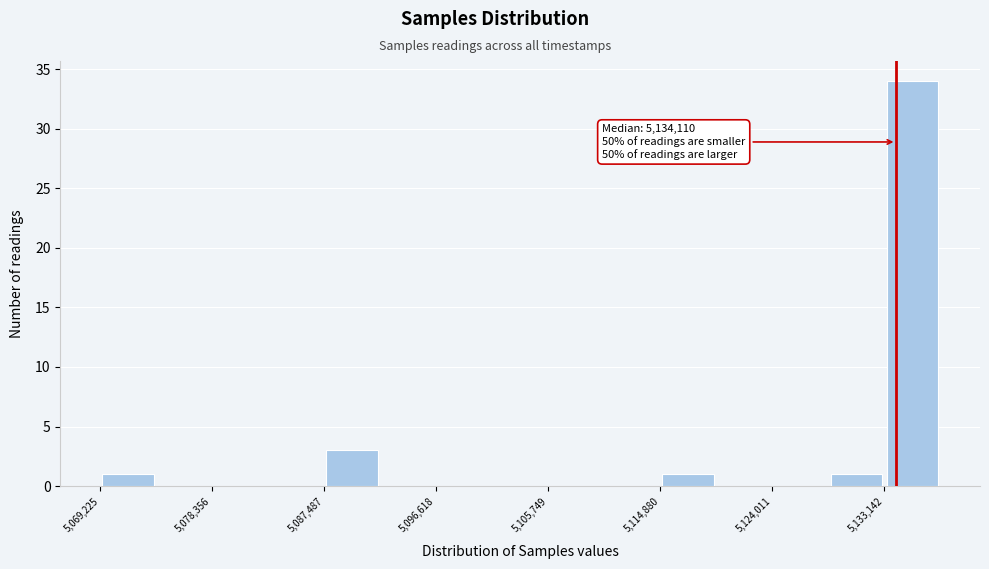

Which range on the x-axis has the tallest bar?

5133000 to 5138000